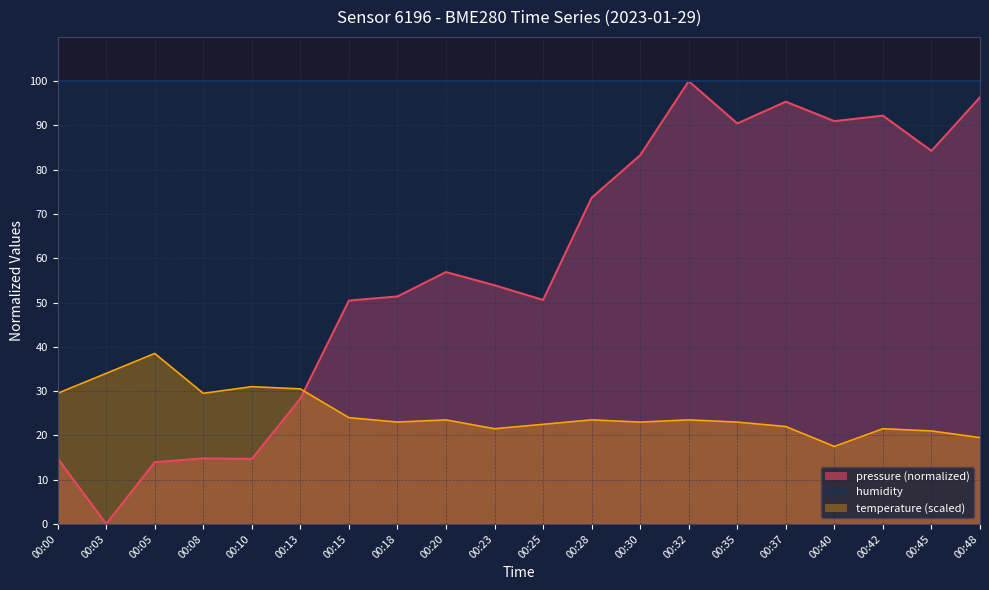

Which series has the widest spread of values?

pressure